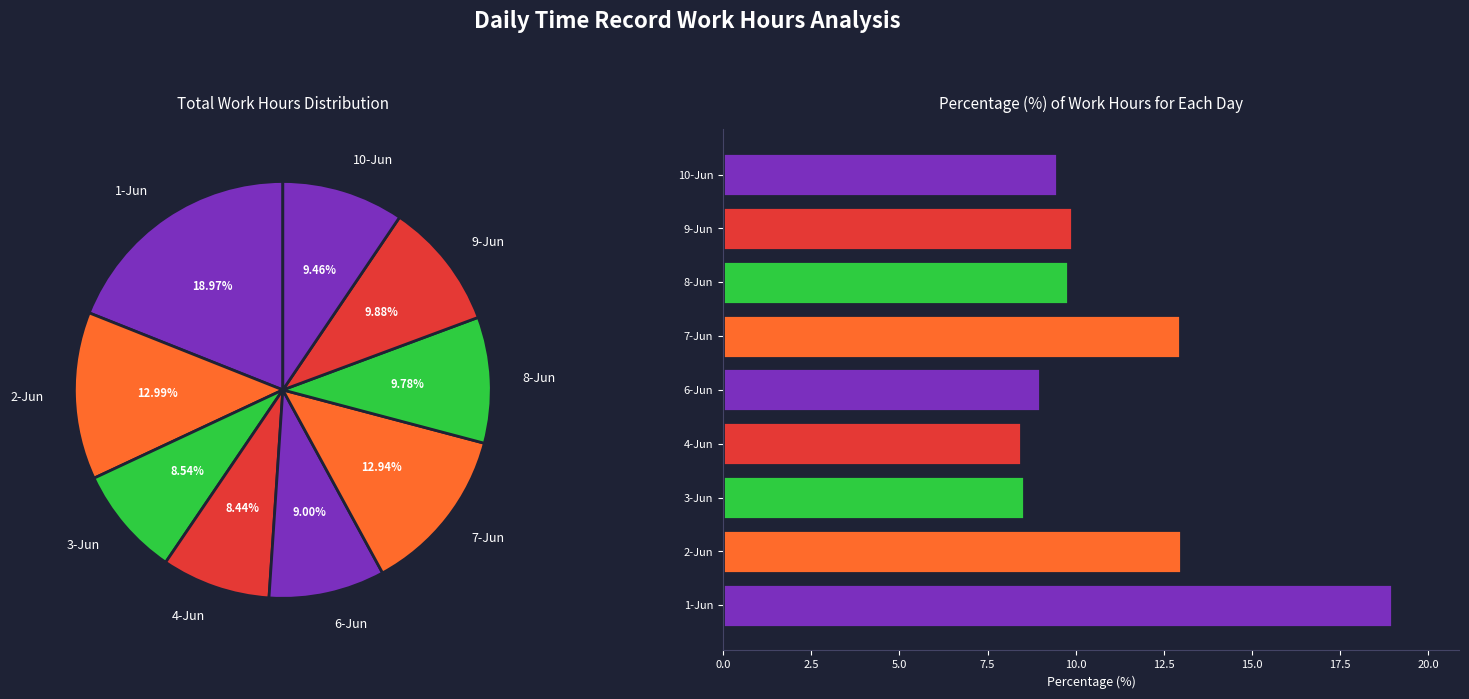

How many segments does this pie chart have?

9